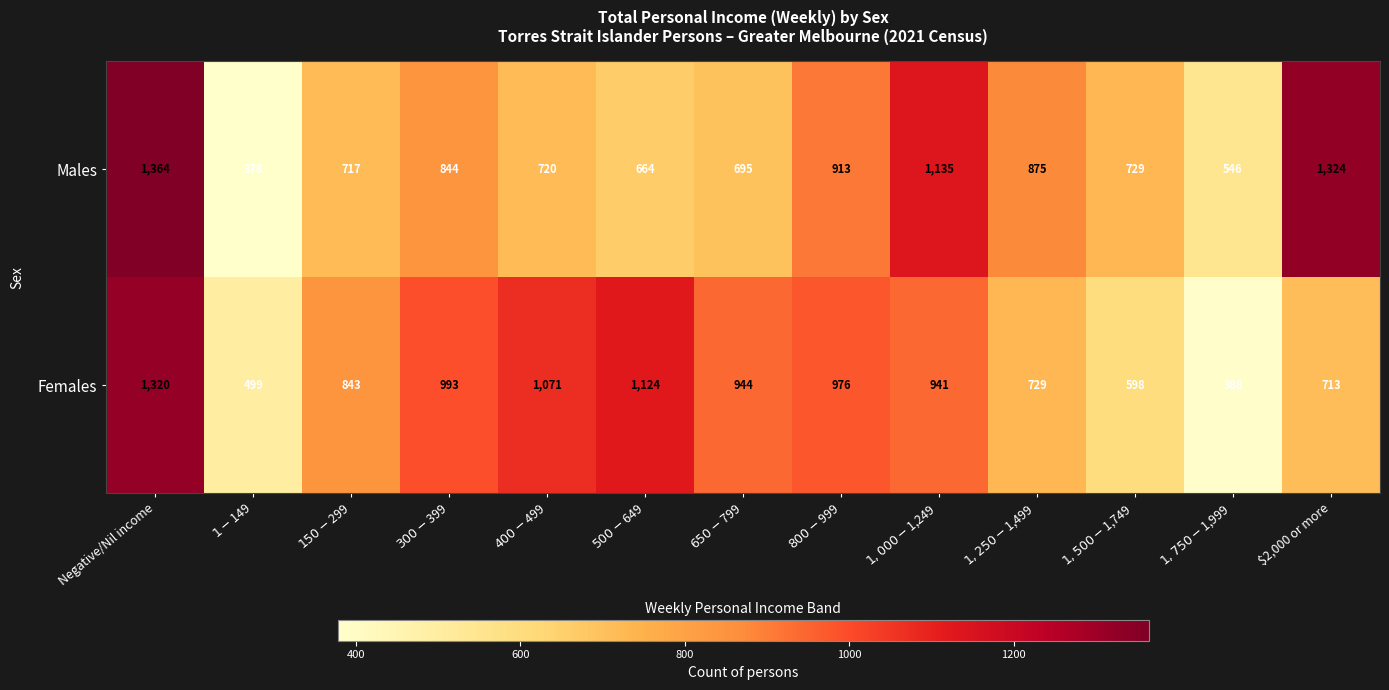

What is the difference between the second highest and second lowest values in the Males series?

778